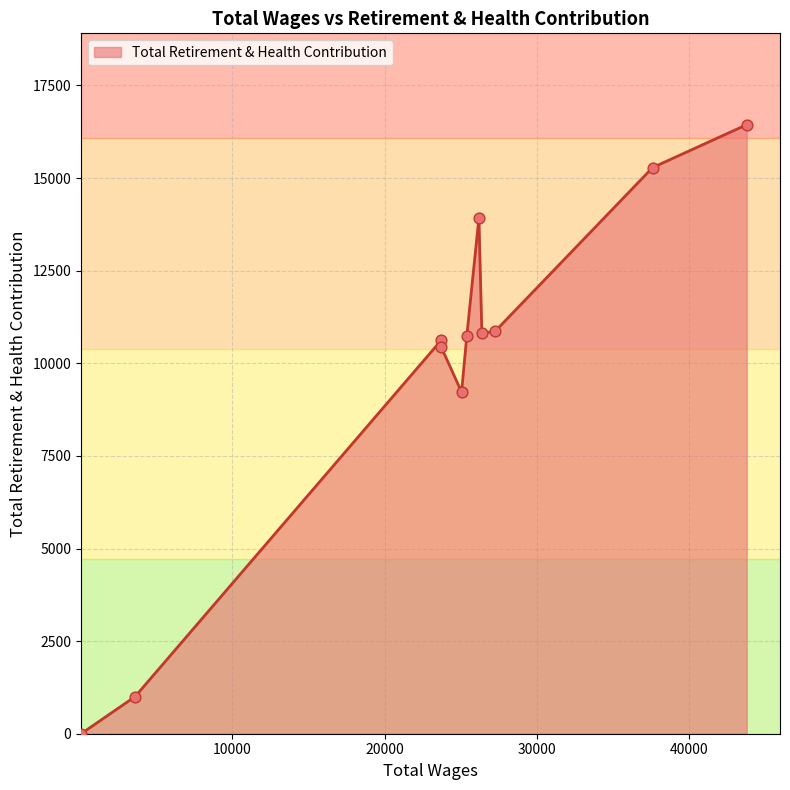

What is the change in value from 23720.0 to 3600.0?

-9440